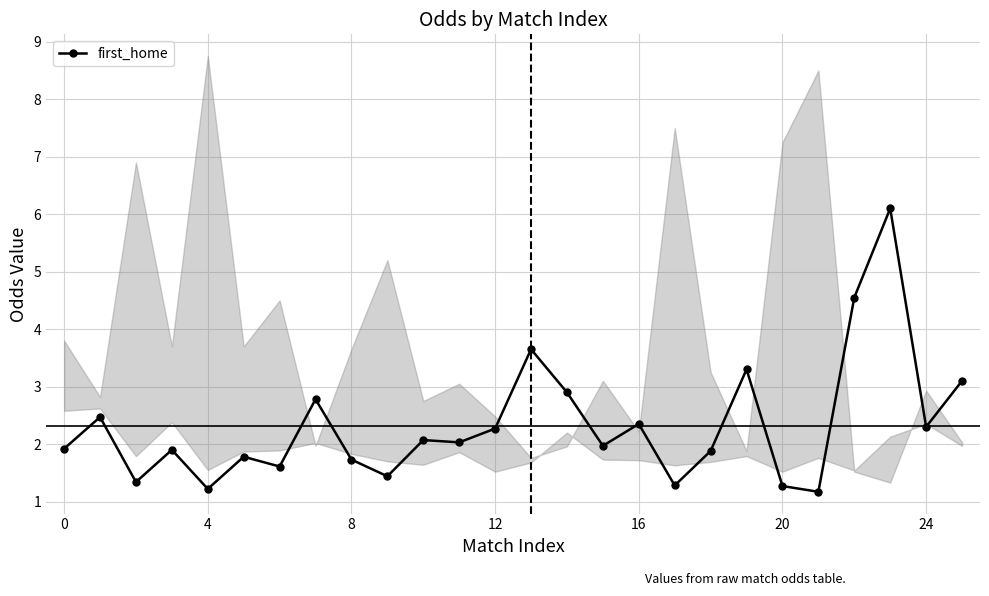

At which category does the chart reach its minimum across all series?

21